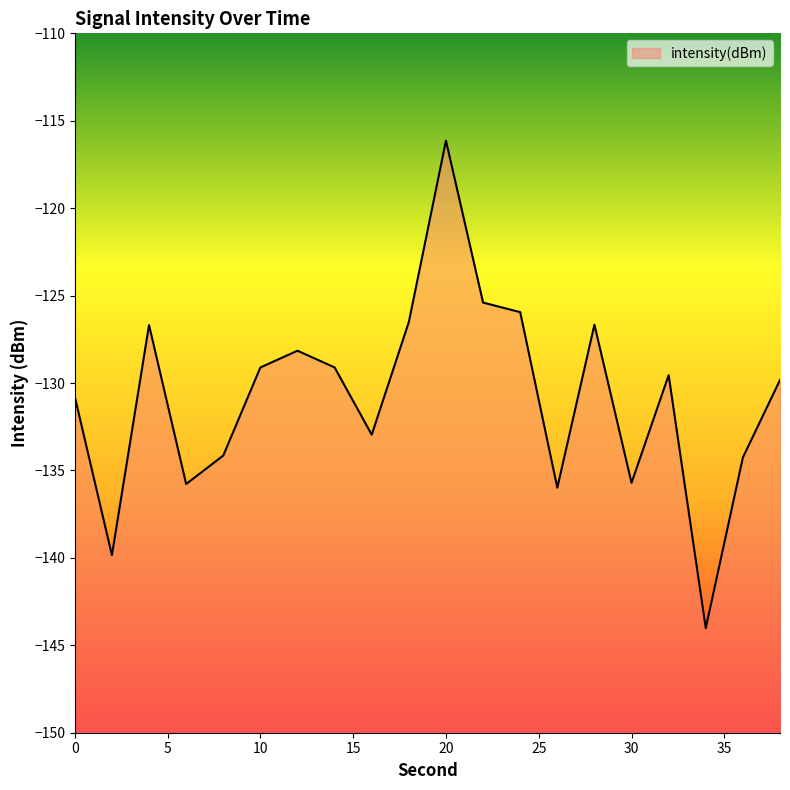

What is the difference between the values at 28 and 34?

17.4